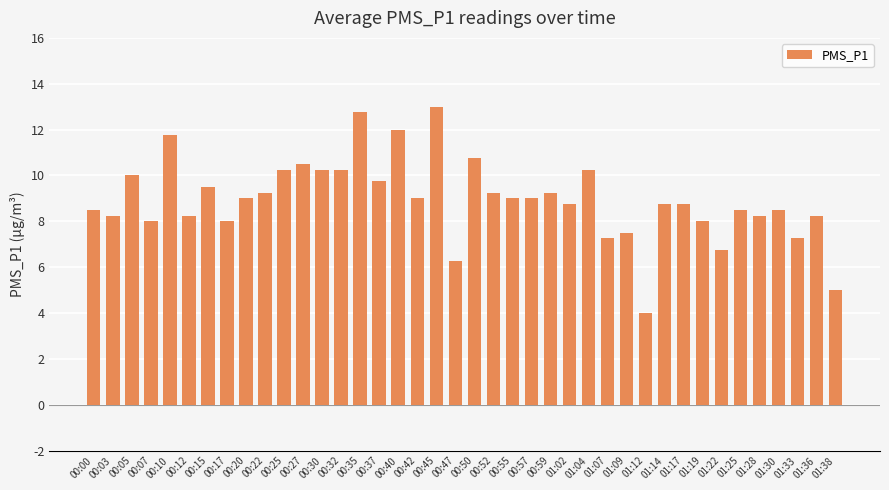

Does the chart contain any negative values?

No